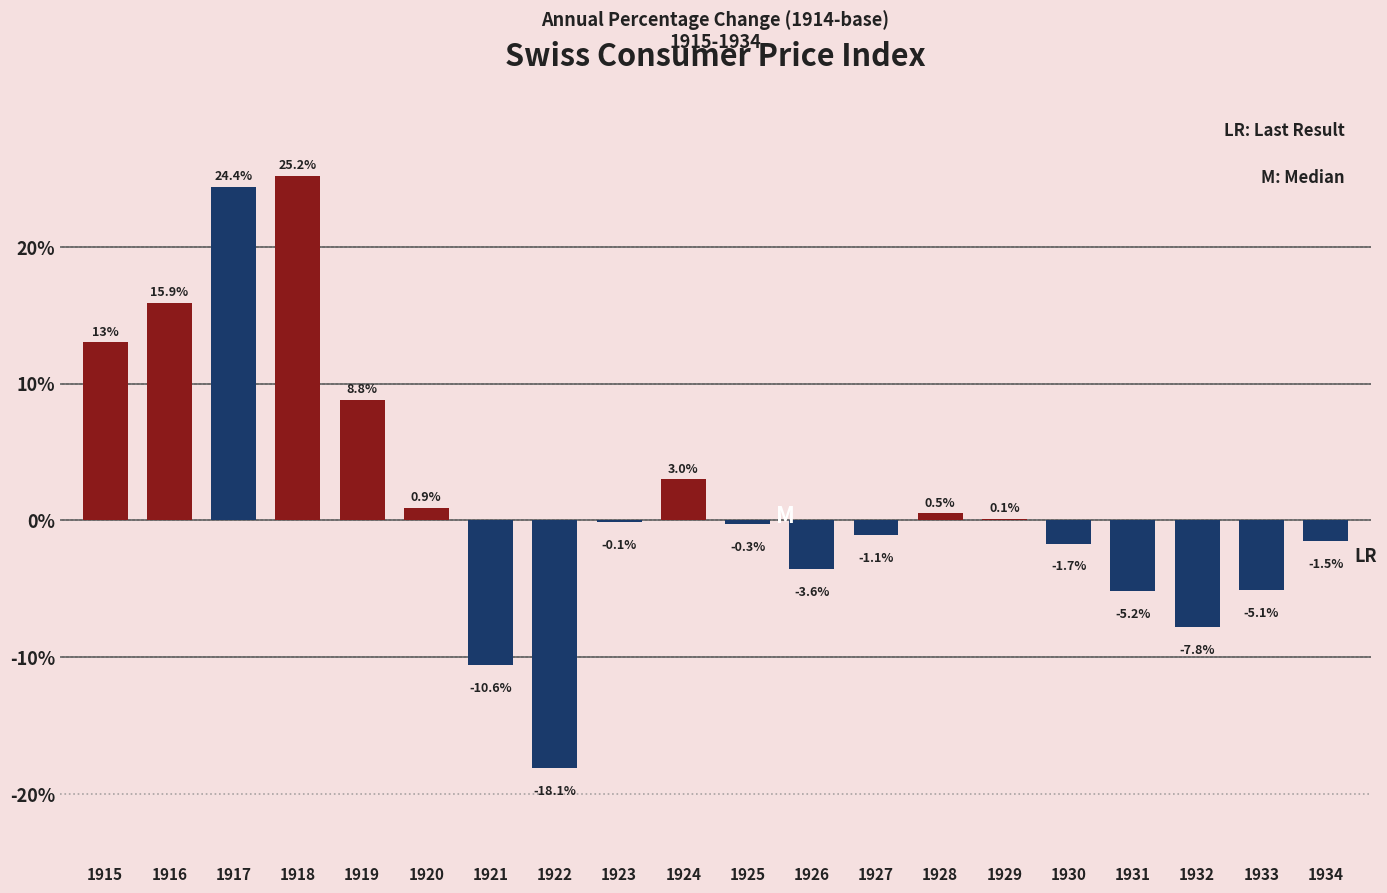

Reading left to right, extract all data points from this chart.

1915=13.0	1916=15.9	1917=24.4	1918=25.2	1919=8.8	1920=0.9	1921=-10.6	1922=-18.1	1923=-0.1	1924=3.0	1925=-0.3	1926=-3.6	1927=-1.1	1928=0.5	1929=0.1	1930=-1.7	1931=-5.2	1932=-7.8	1933=-5.1	1934=-1.5